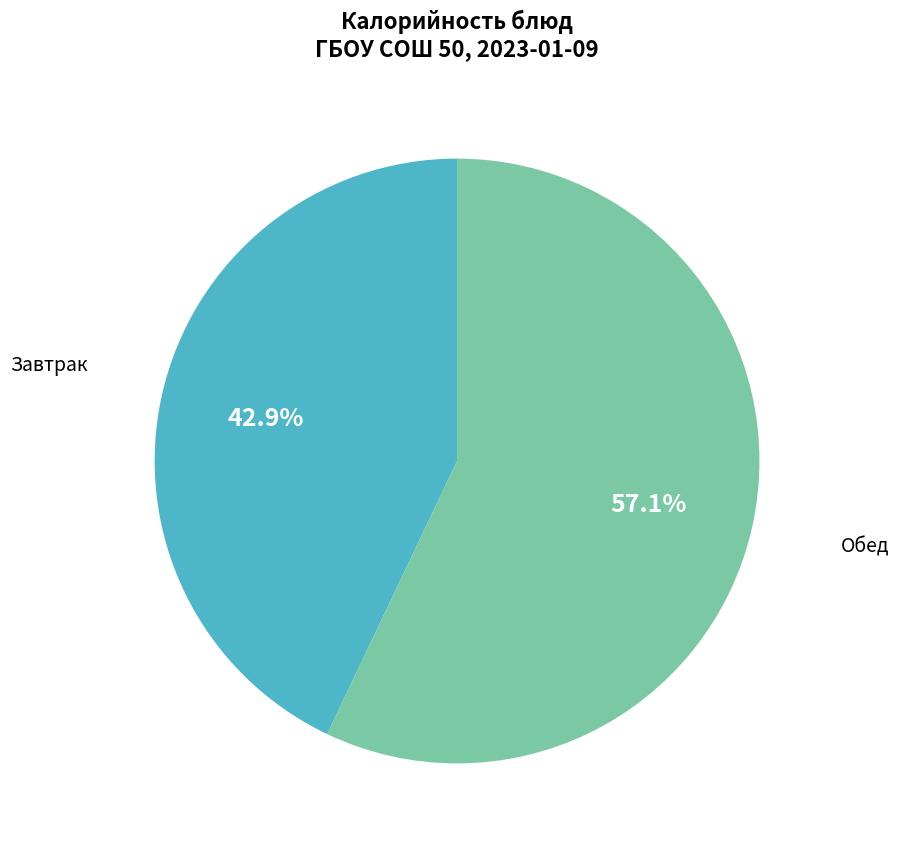

How many segments does this pie chart have?

2